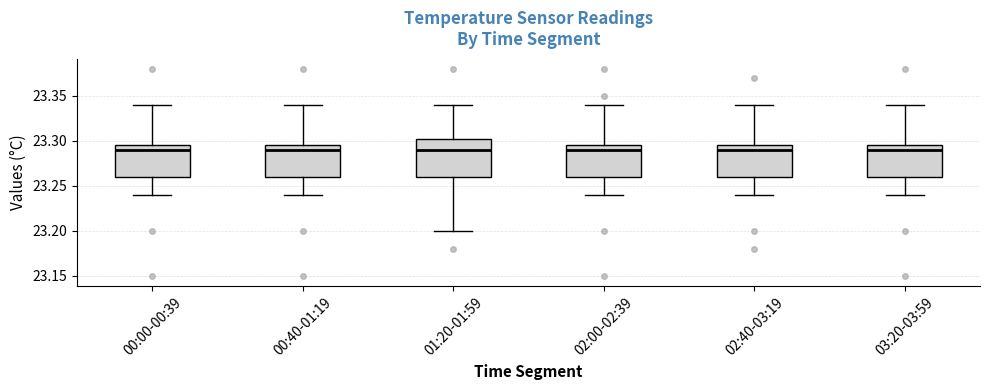

Reading left to right, read every box against the y-axis: the position of its median line, the range the box covers, and the ends of its whiskers. The values are not printed on the chart, so give them approximately, as read against the axis.

00:00-00:39: median 23.290, box 23.260 to 23.295, whiskers 23.240 to 23.340
00:40-01:19: median 23.290, box 23.260 to 23.295, whiskers 23.240 to 23.340
01:20-01:59: median 23.290, box 23.260 to 23.305, whiskers 23.200 to 23.340
02:00-02:39: median 23.290, box 23.260 to 23.295, whiskers 23.240 to 23.340
02:40-03:19: median 23.290, box 23.260 to 23.295, whiskers 23.240 to 23.340
03:20-03:59: median 23.290, box 23.260 to 23.295, whiskers 23.240 to 23.340